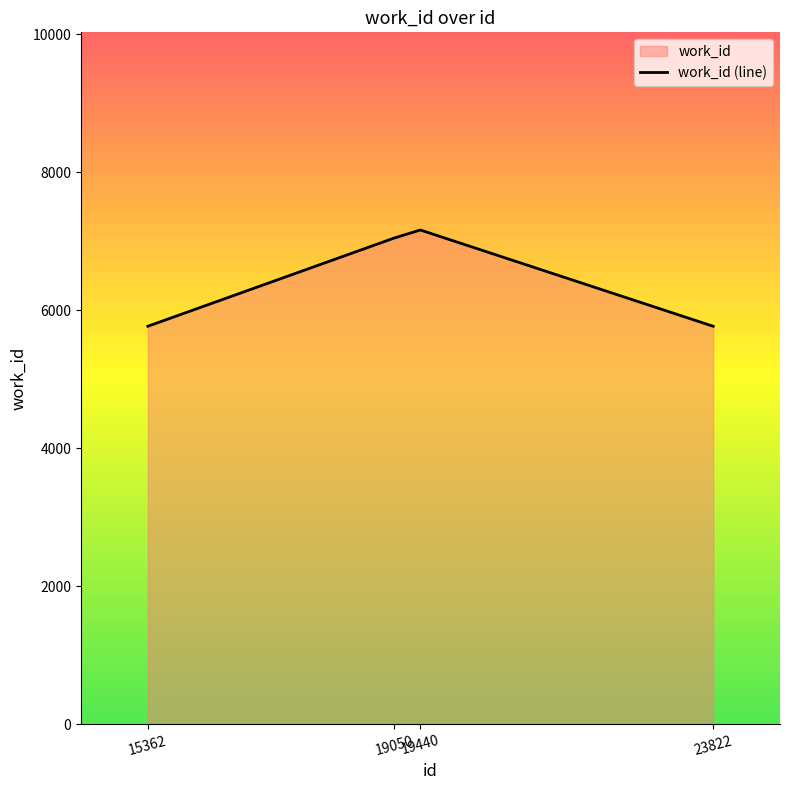

How many distinct data groups are displayed?

1